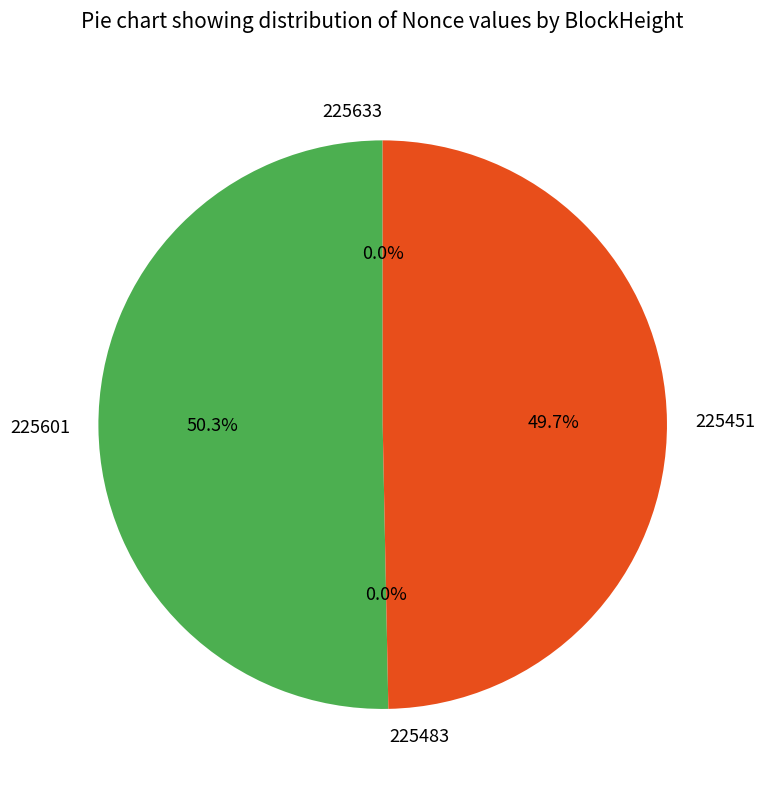

Do 225451 and 225633 together represent more than half of the pie?

No